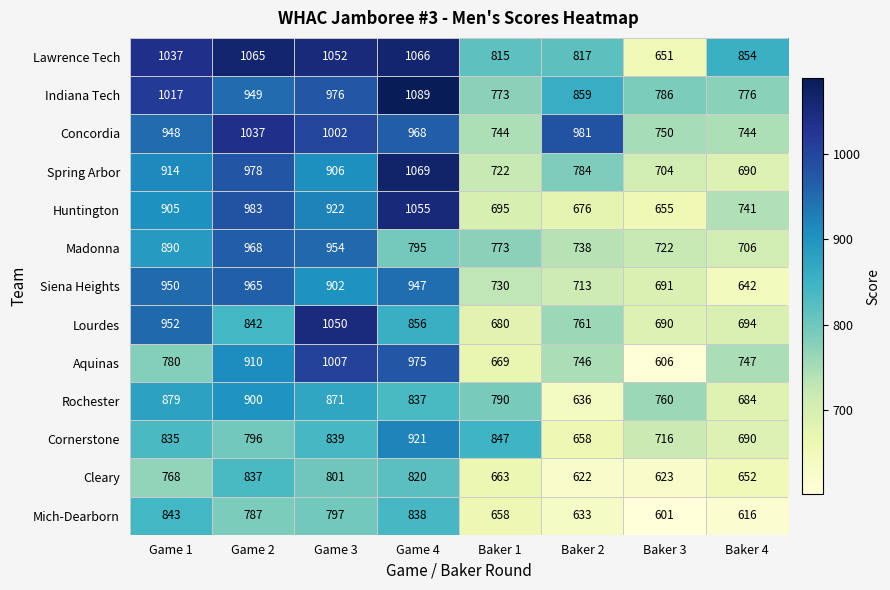

What is the average value of the Aquinas series?

805